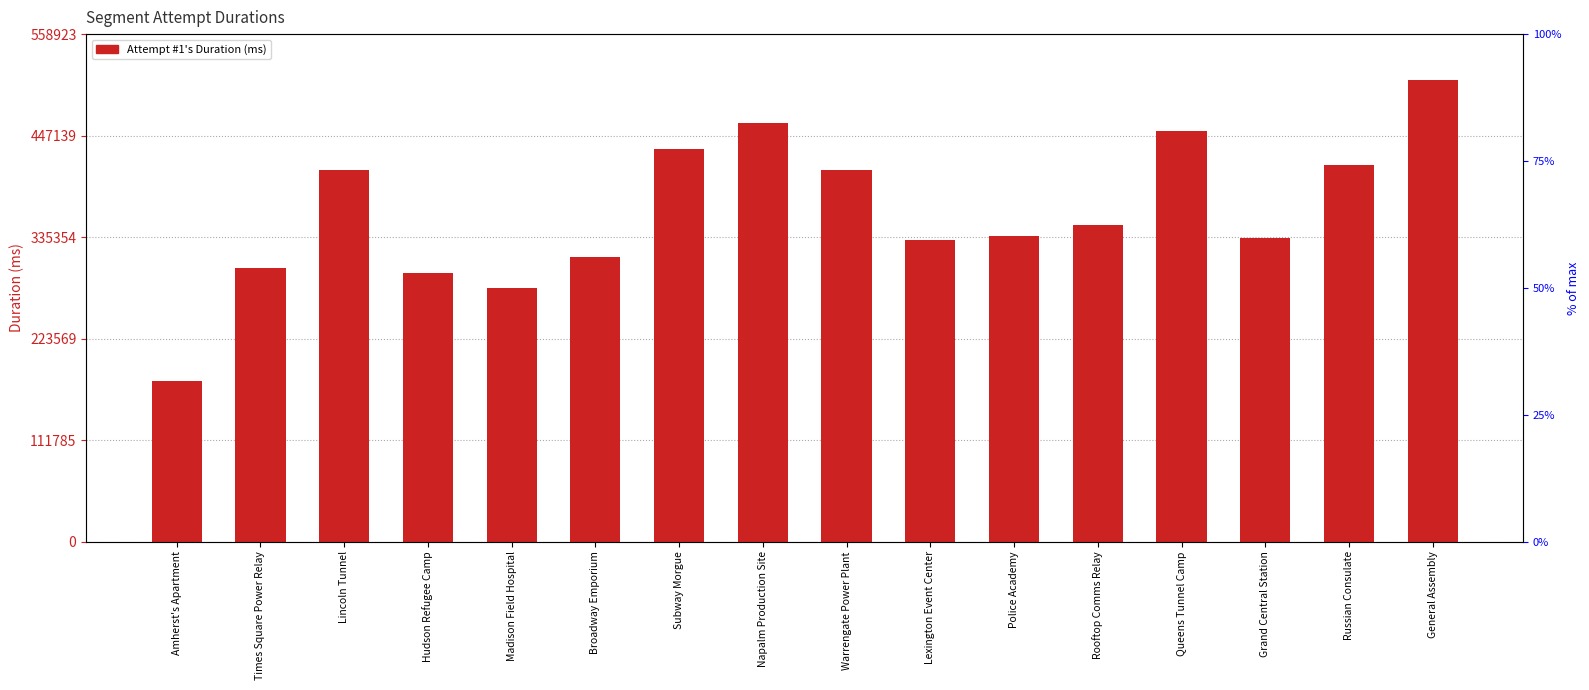

What is the sum of all values?

5805728